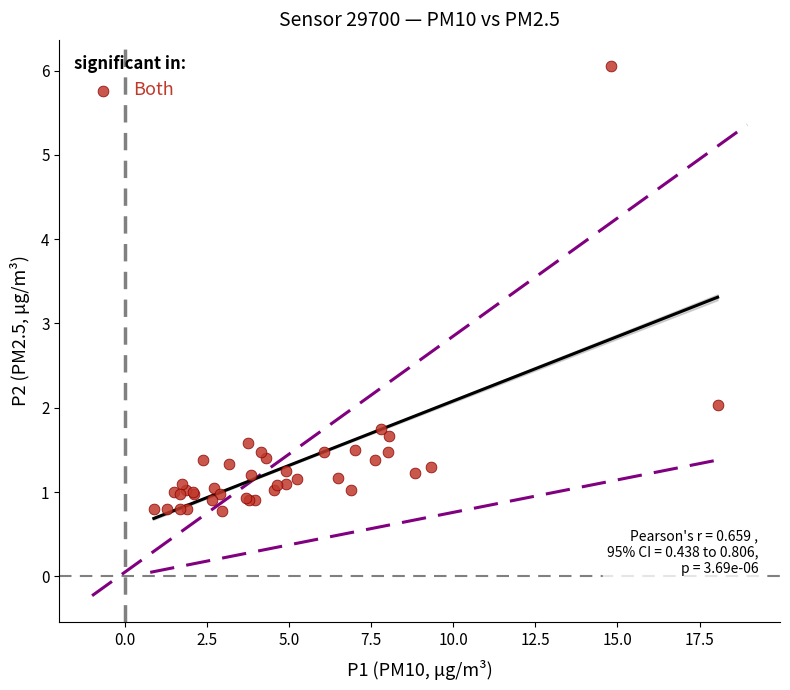

What Y value in the scatter plot is closest to 3?

2.0